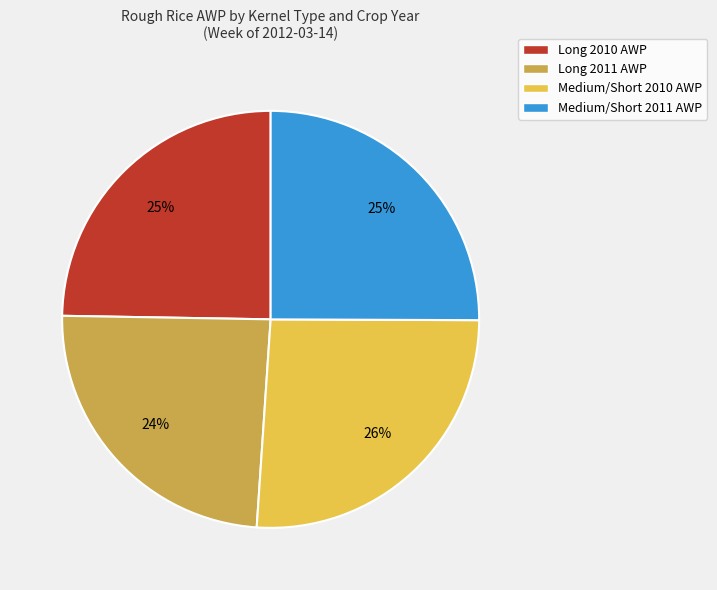

True or false: Medium/Short 2011 AWP accounts for 34% of the total.

False